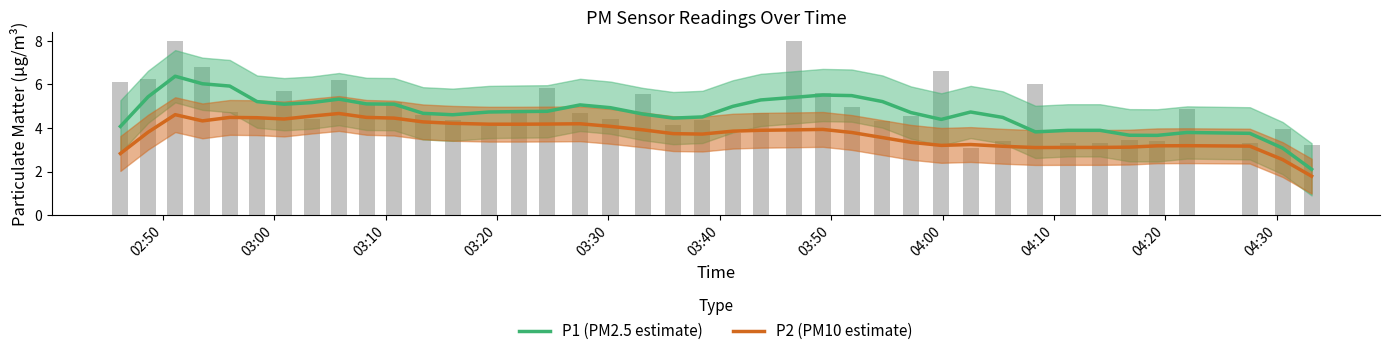

Which series has the largest total across all categories?

P1 (PM2.5 estimate)